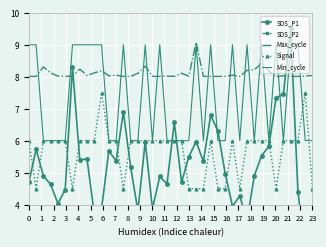

What is the minimum value for Signal?

4.5